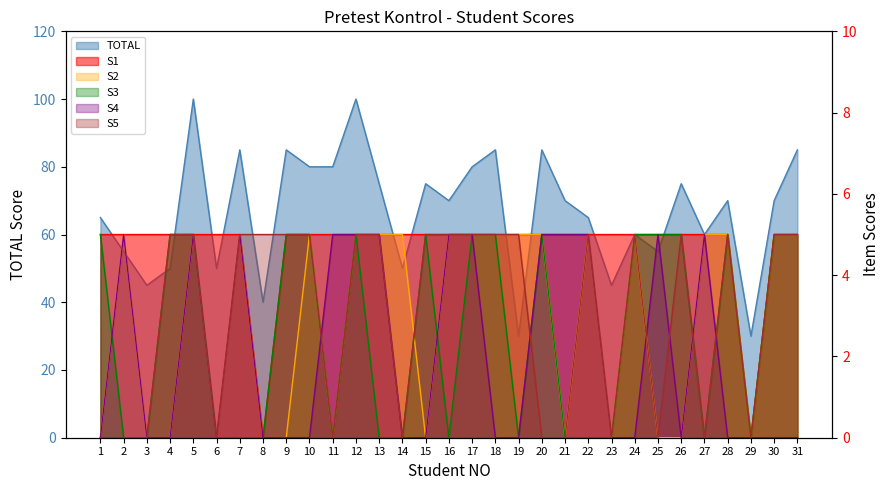

In S5, how many points are higher than both neighbors (excluding endpoints)?

4